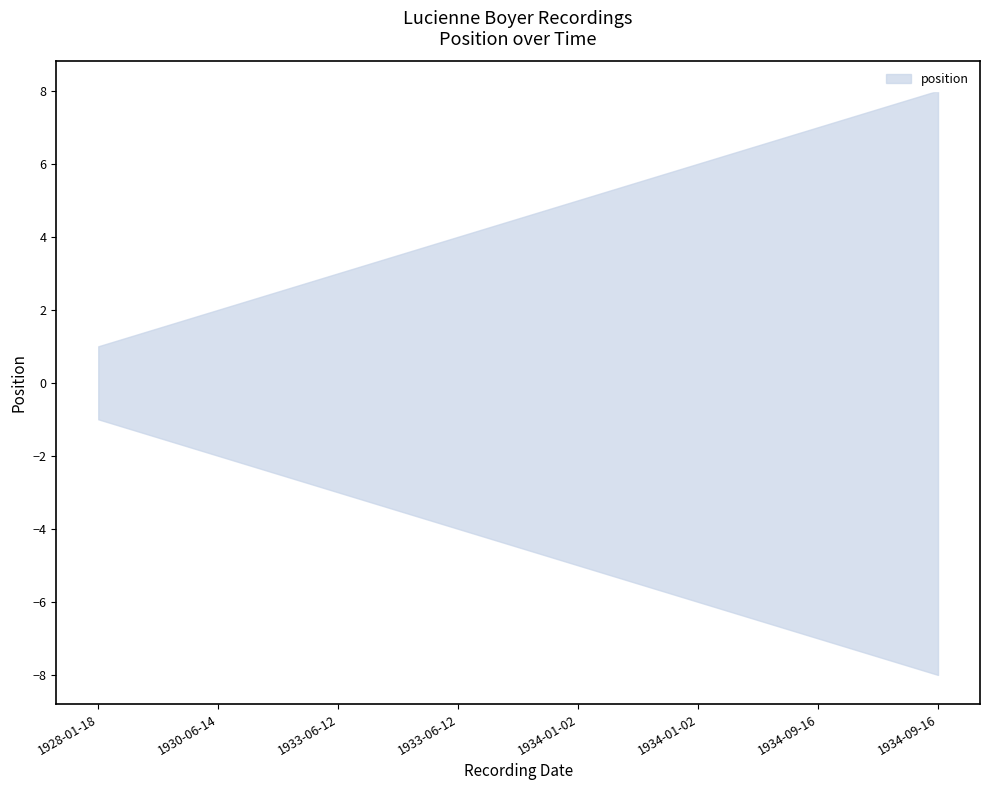

What is the label of the 4th point from the left?

1933-06-12